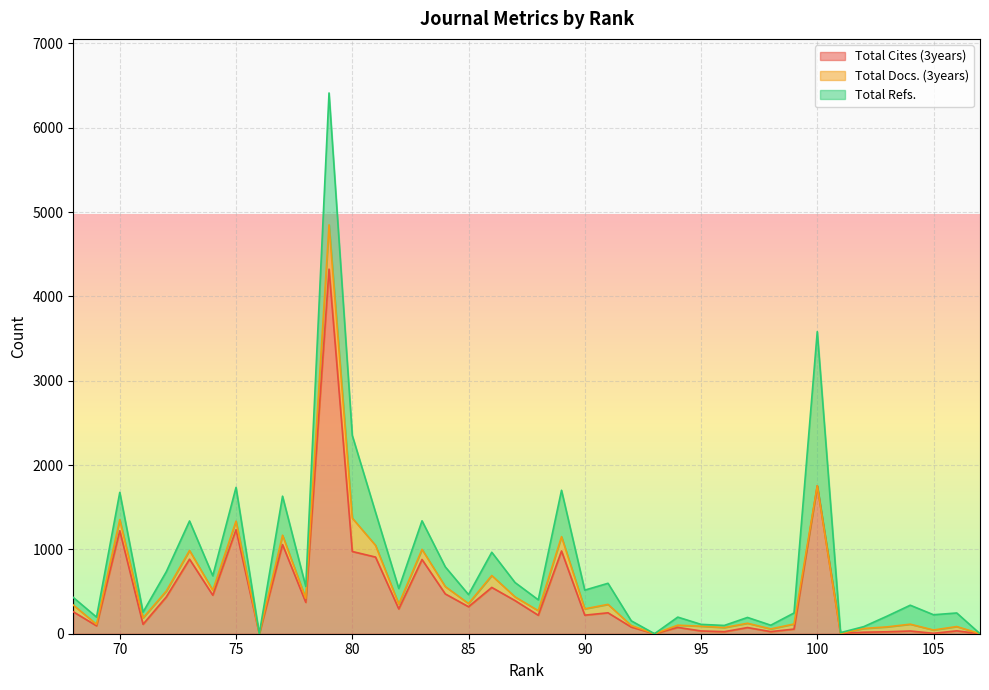

Is the value of Total Docs. (3years) at 89 greater than the value of Total Cites (3years) at 98?

Yes